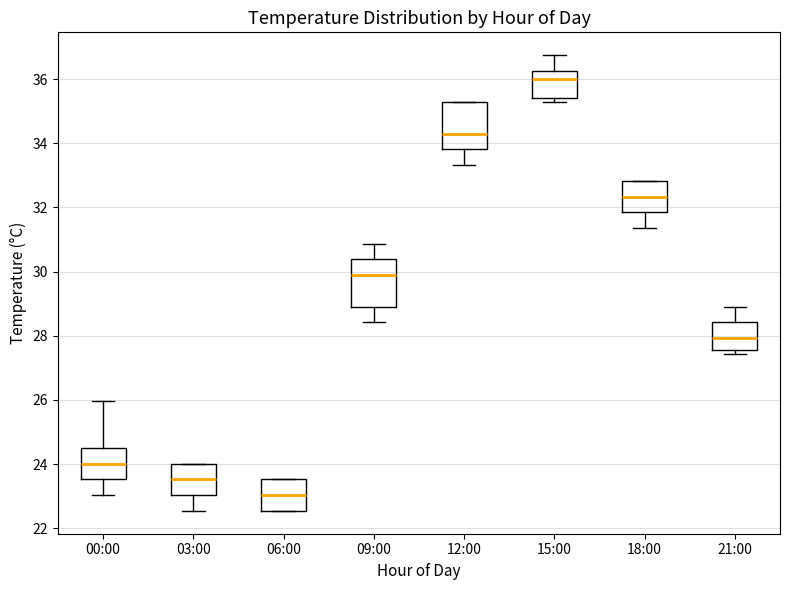

Where is the lower edge of the box for 18:00 on the y-axis? The values are not printed on the chart, so give them approximately, as read against the axis.

31.8